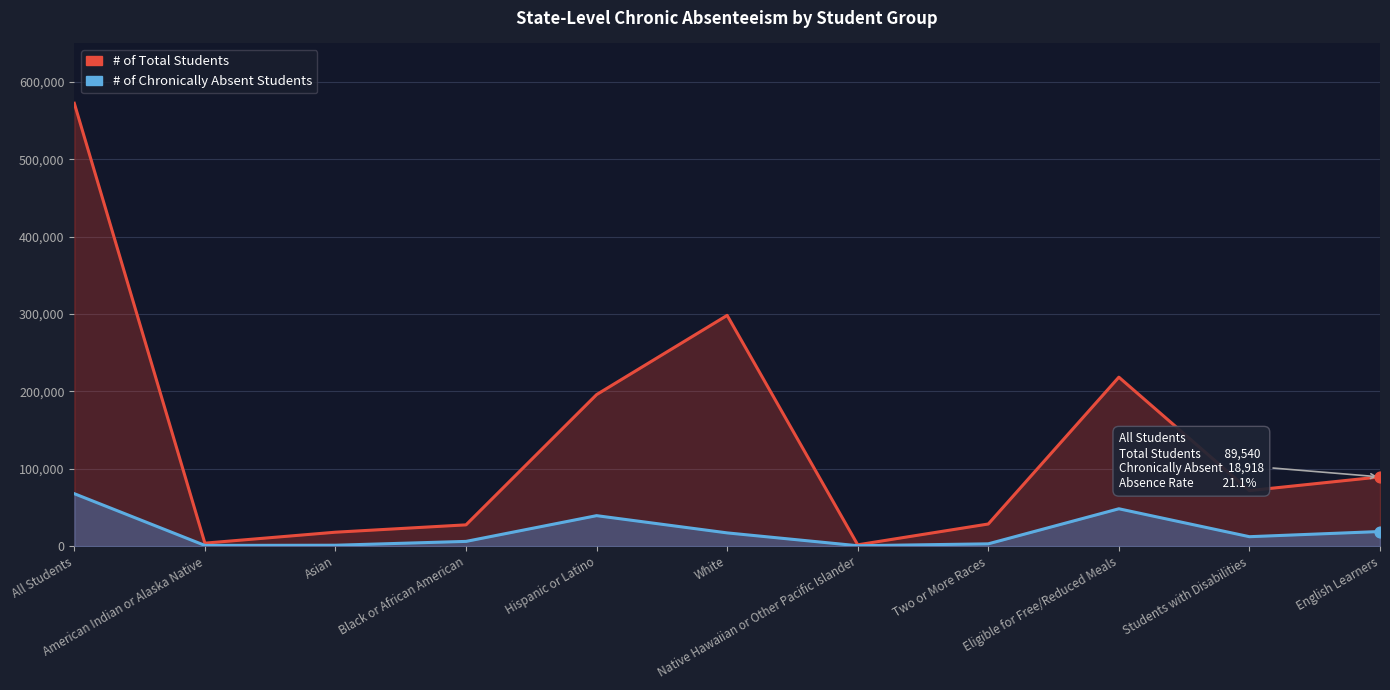

At how many categories does at least one series exceed 6667?

9